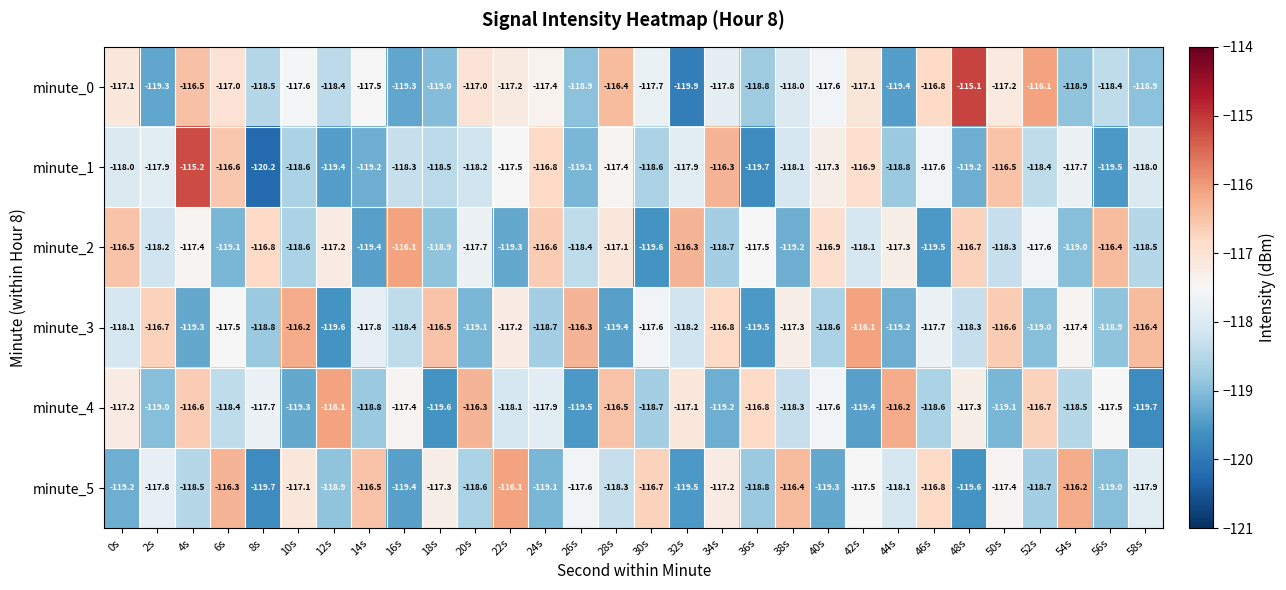

Which series has the largest total across all categories?

minute_0